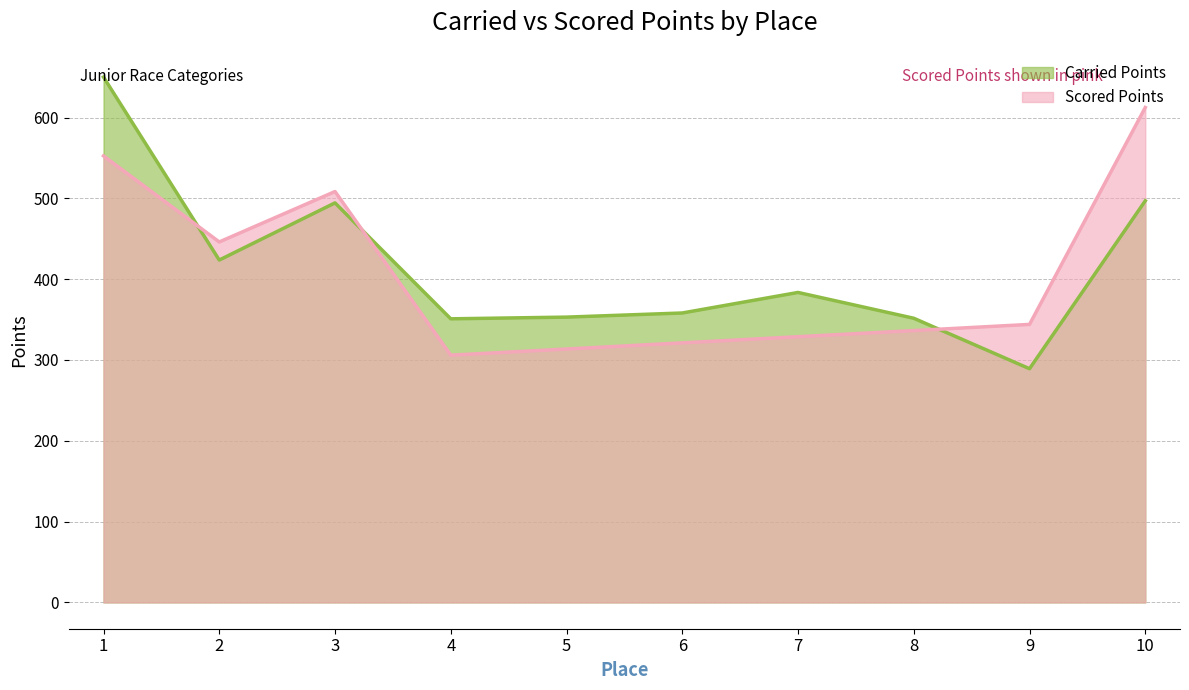

At which label does Carried Points reach its peak?

1